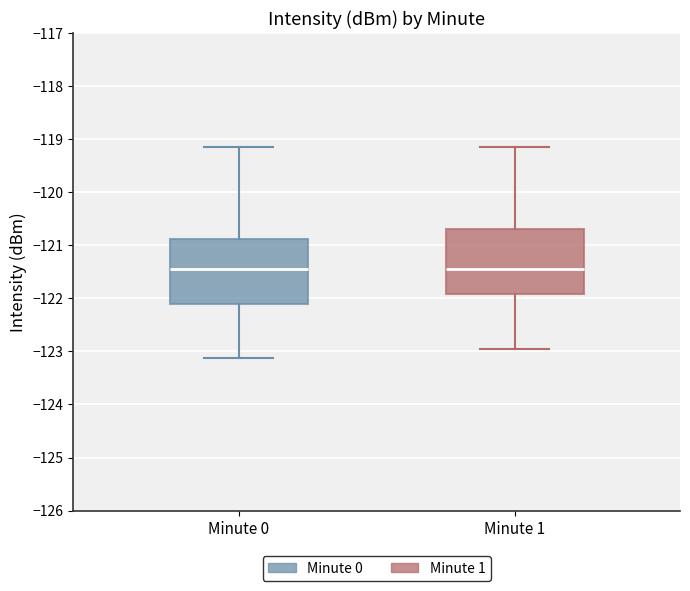

Where is the lower edge of the box for Minute 1 on the y-axis? The values are not printed on the chart, so give them approximately, as read against the axis.

-121.9